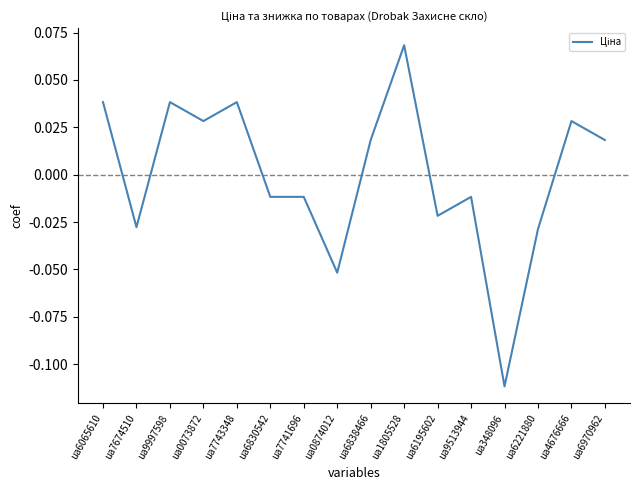

At which label does the data first exceed 0?

ua6065610